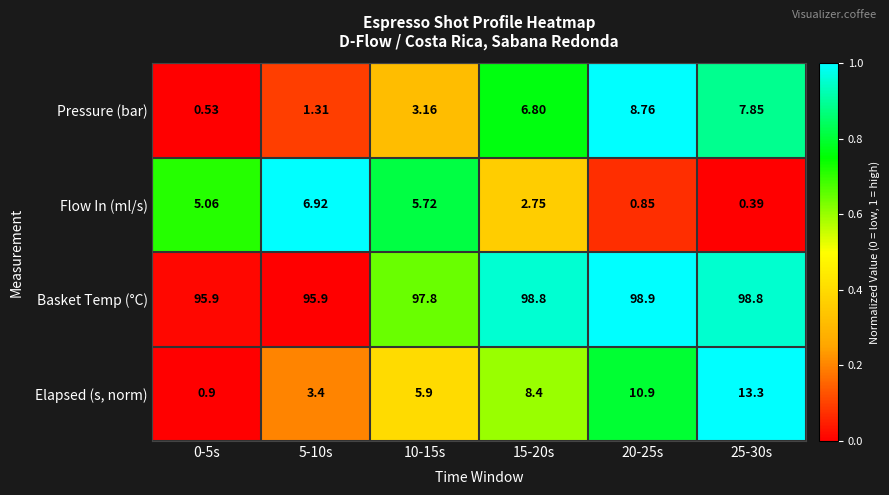

Which series has the widest spread of values?

Elapsed (s, norm)